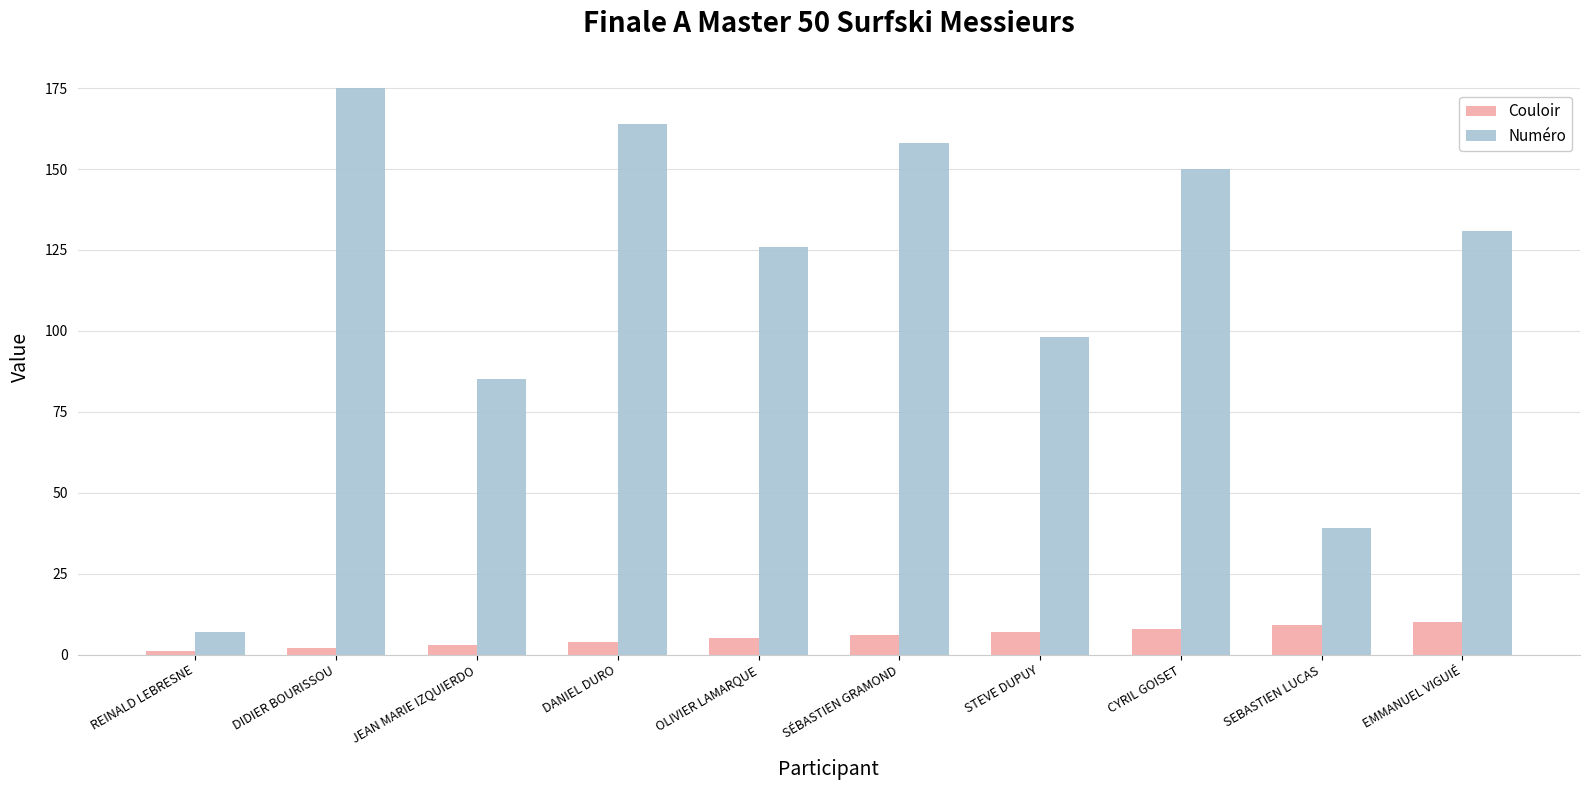

What is the lowest value of the Numéro series?

7